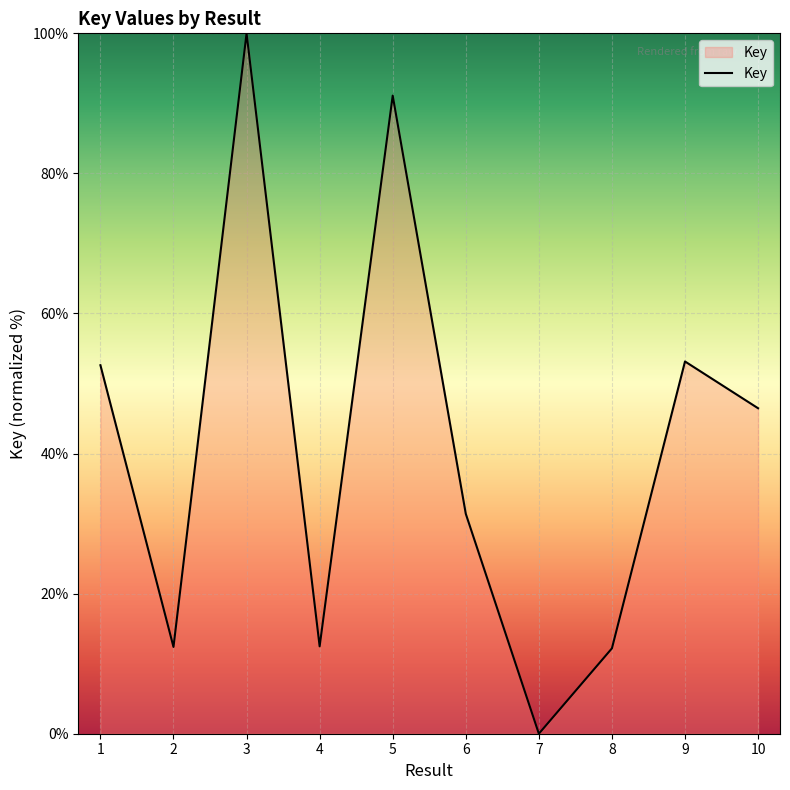

What is the change in value from 1 to 4?

-40.1